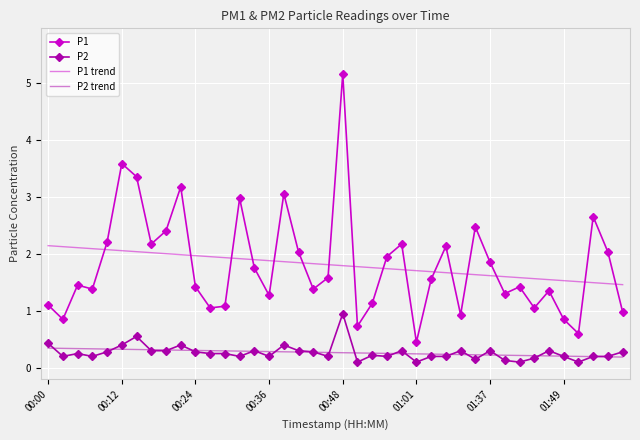

True or false: P1 and P2 intersect in this chart.

False